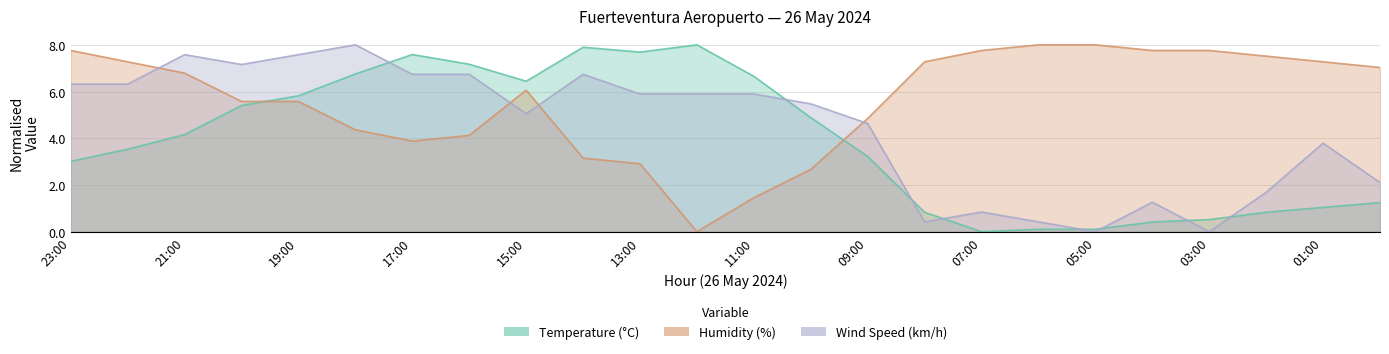

The value of Temperature (°C) at 22:00 is 3.5. True or false?

True